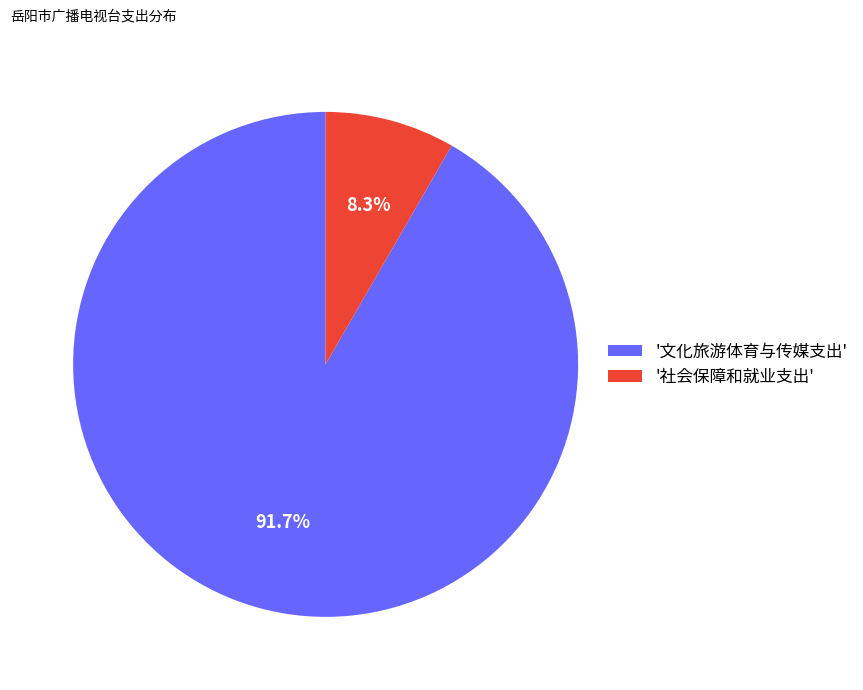

Which slice is the smallest?

'社会保障和就业支出'